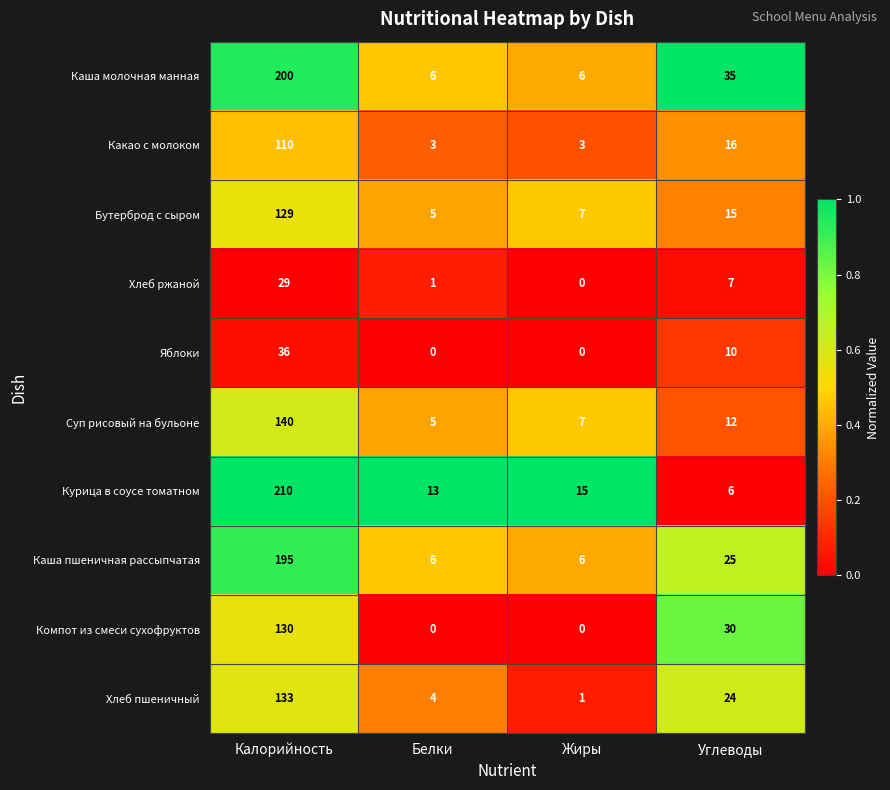

What is the total value across all series at Калорийность?

1312